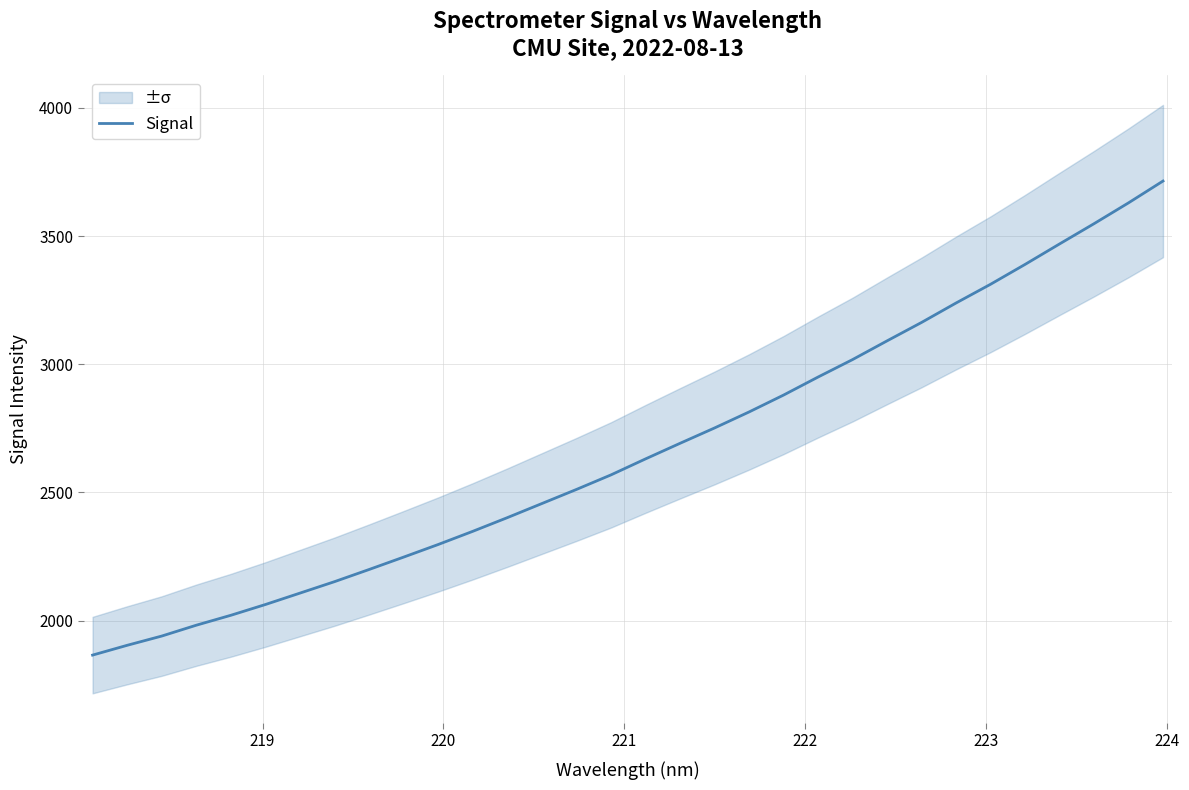

What is the maximum value shown in the chart?

3714.6